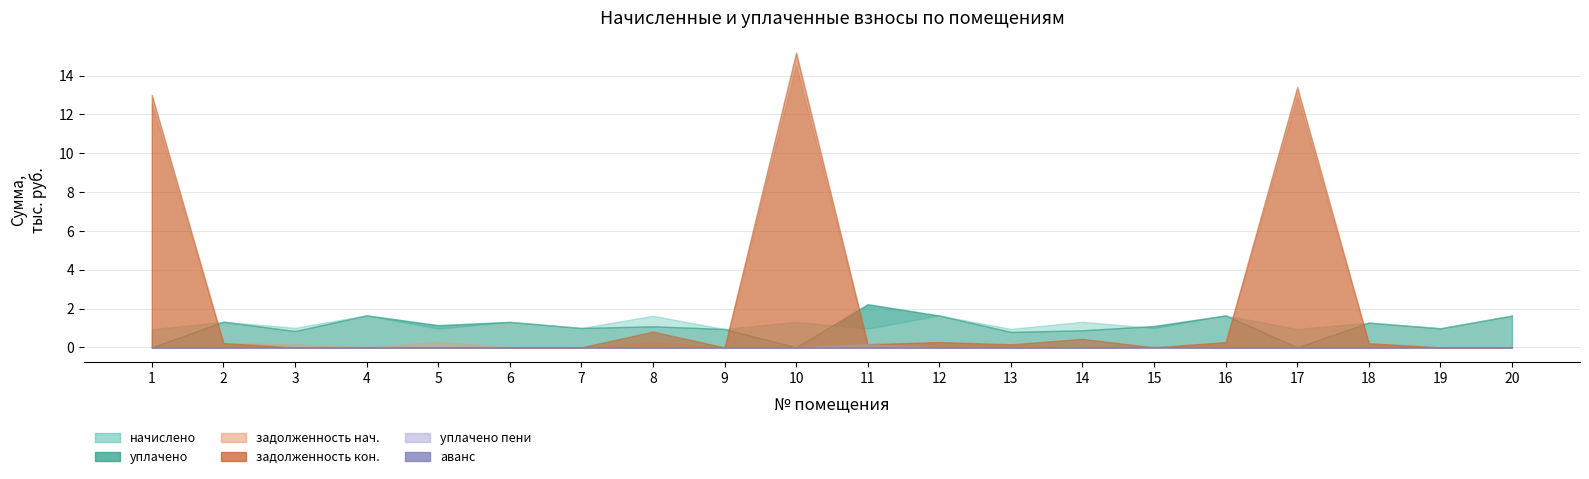

True or false: уплачено_пени and задолженность_кон intersect in this chart.

False